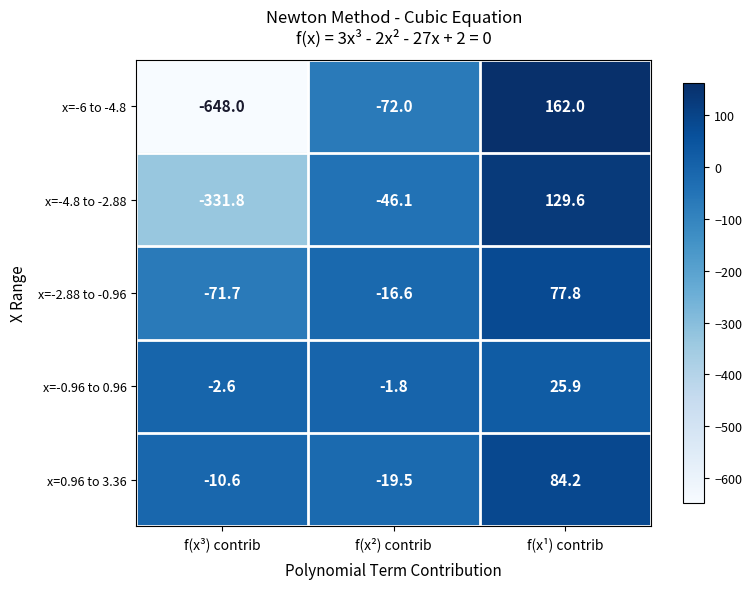

Between f(x²) contrib and f(x¹) contrib, which series saw the biggest shift?

x=-6 to -4.8